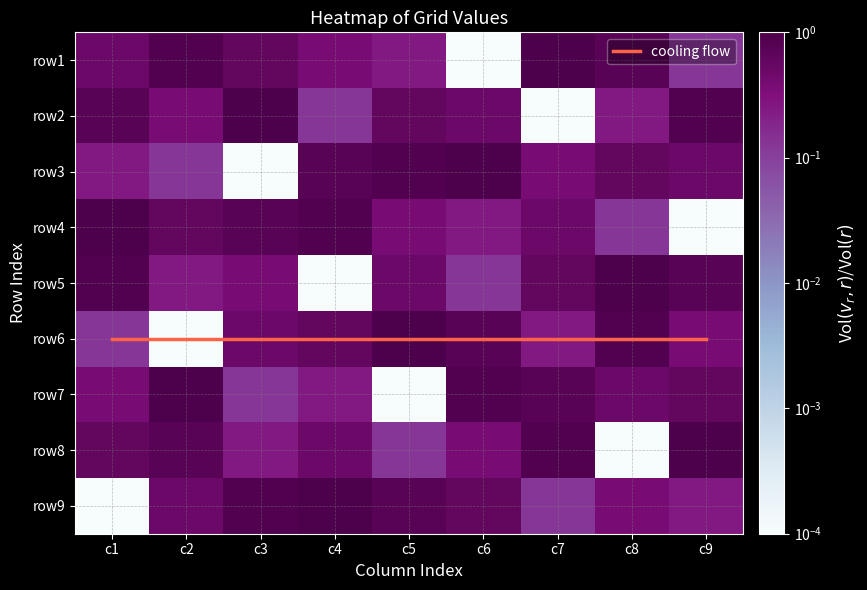

Which series has the largest range (max minus min)?

row1